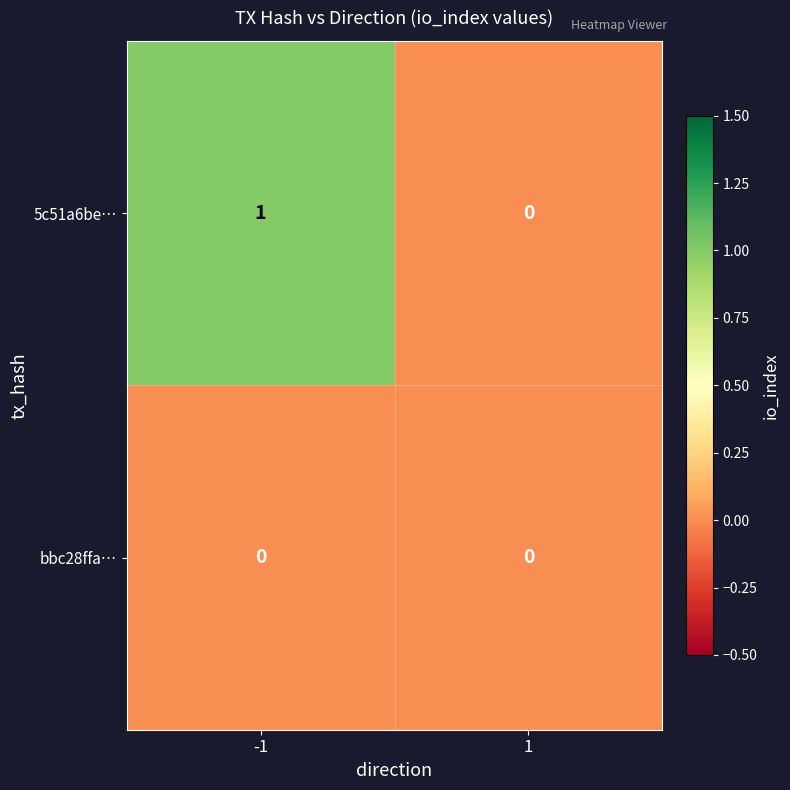

List the series in order of their overall mean, lowest first.

bbc28ffa…, 5c51a6be…